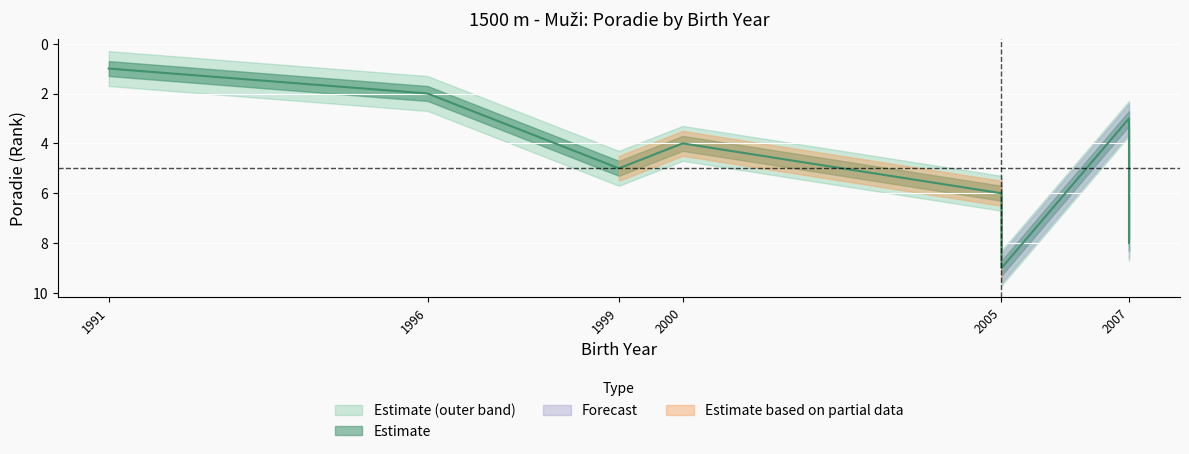

True or false: the data shows 6 at 5.

True